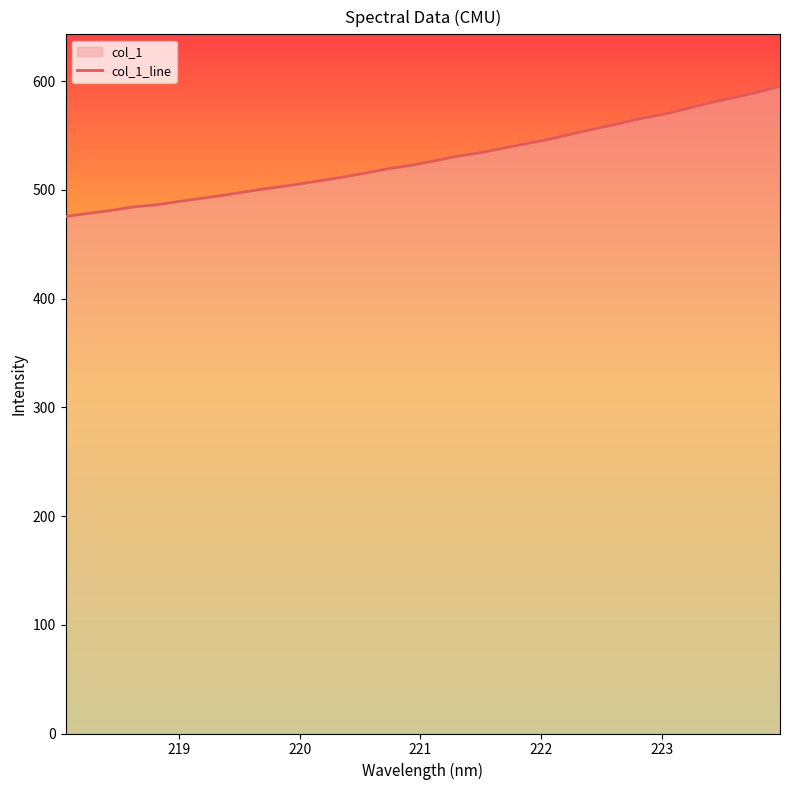

How many distinct data groups are displayed?

1